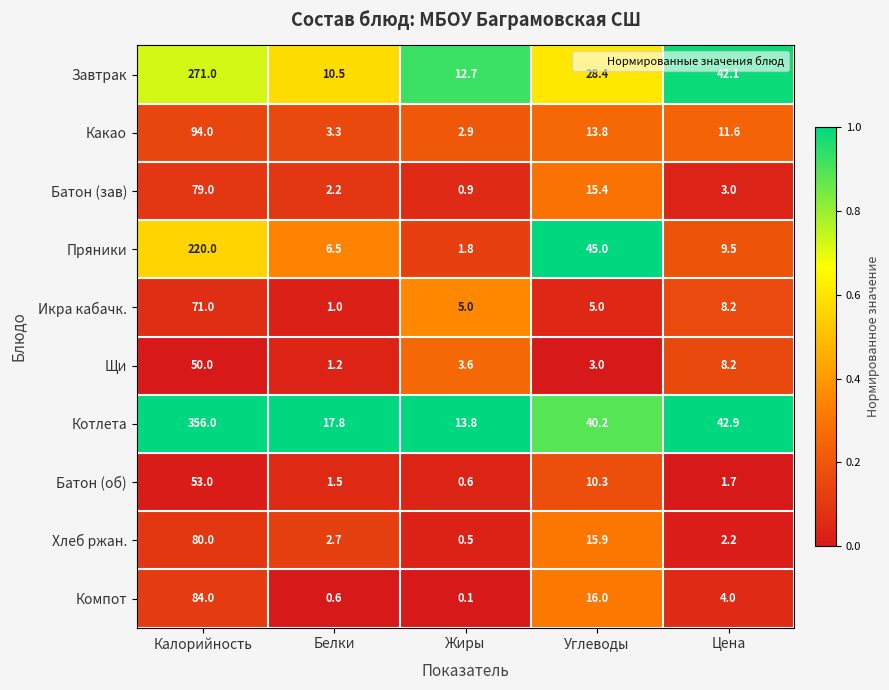

What is the maximum value shown in the chart?

356.0